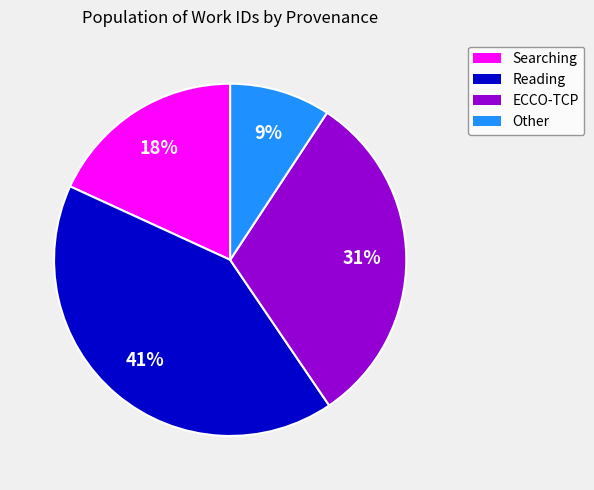

Does any single category account for the majority?

No